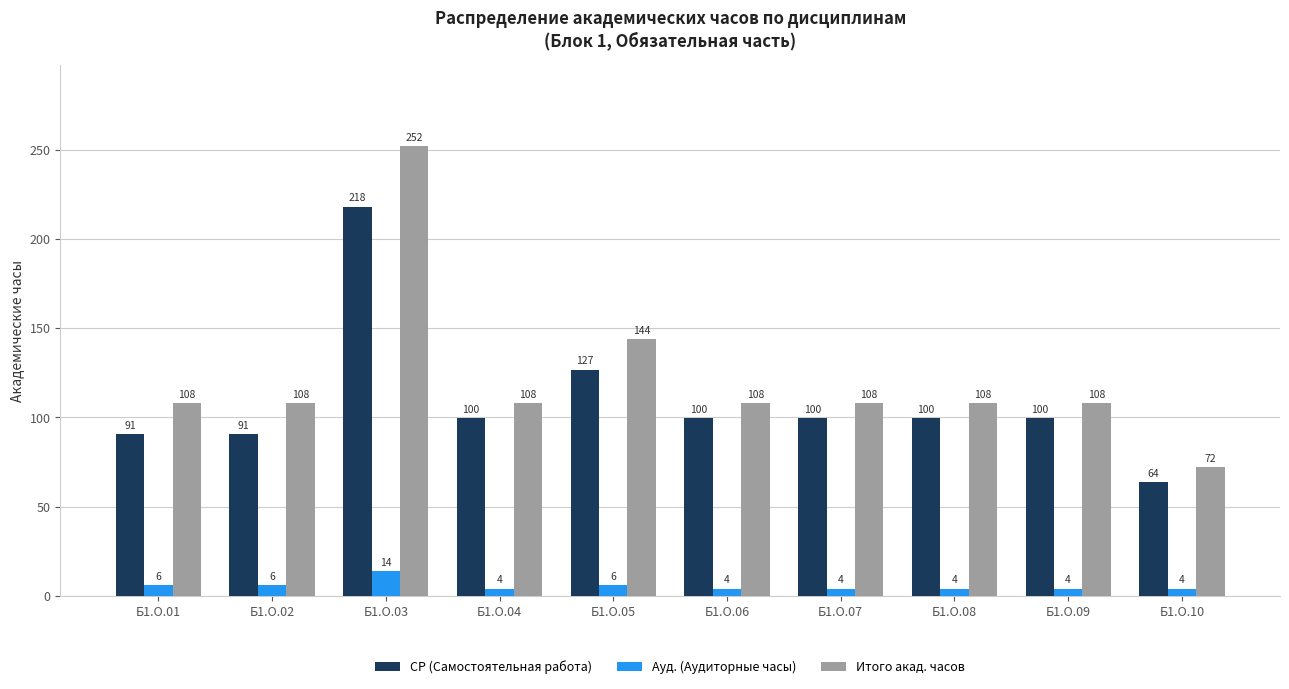

How many bars are there in each group?

3